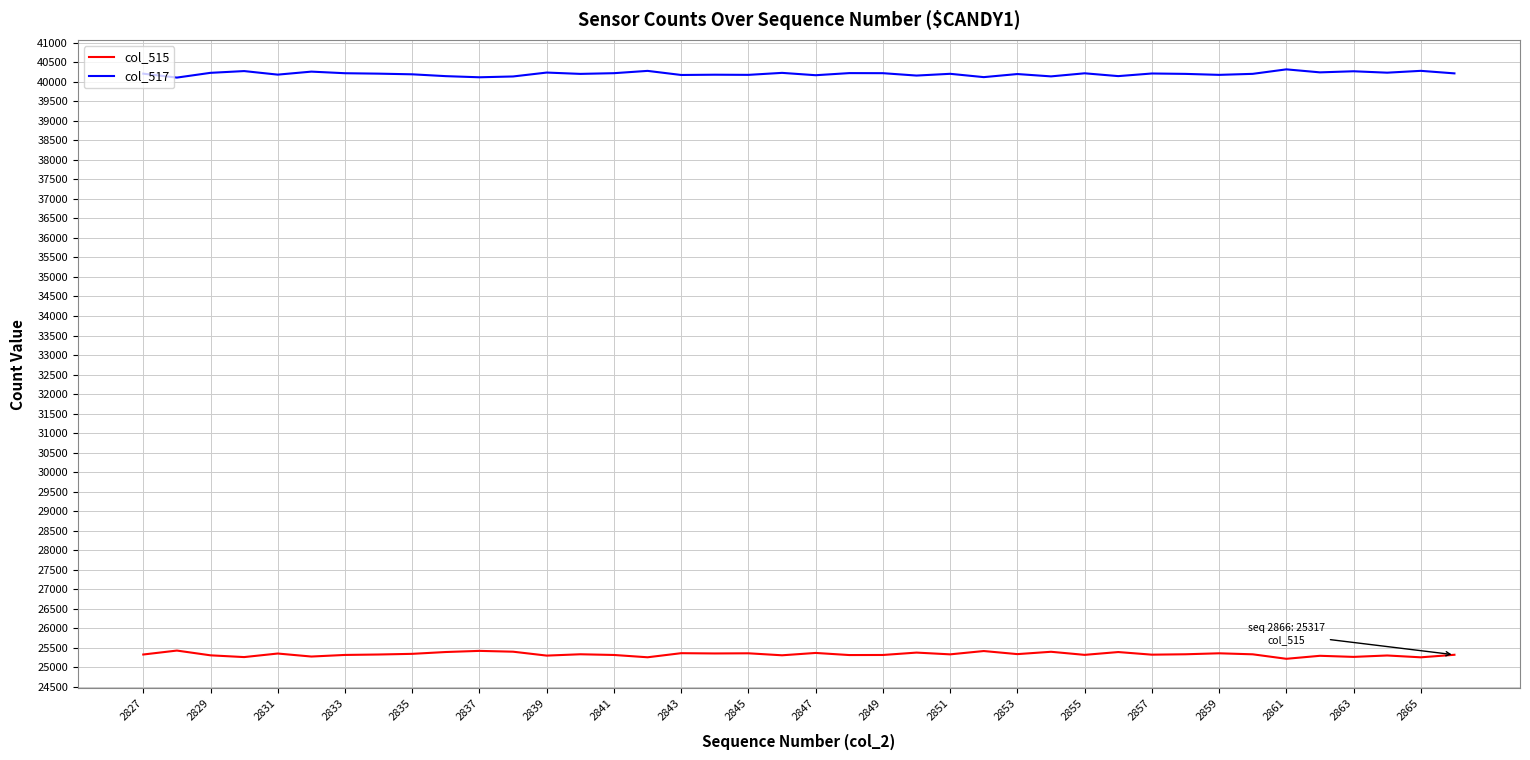

True or false: col_515 and col_517 intersect in this chart.

False